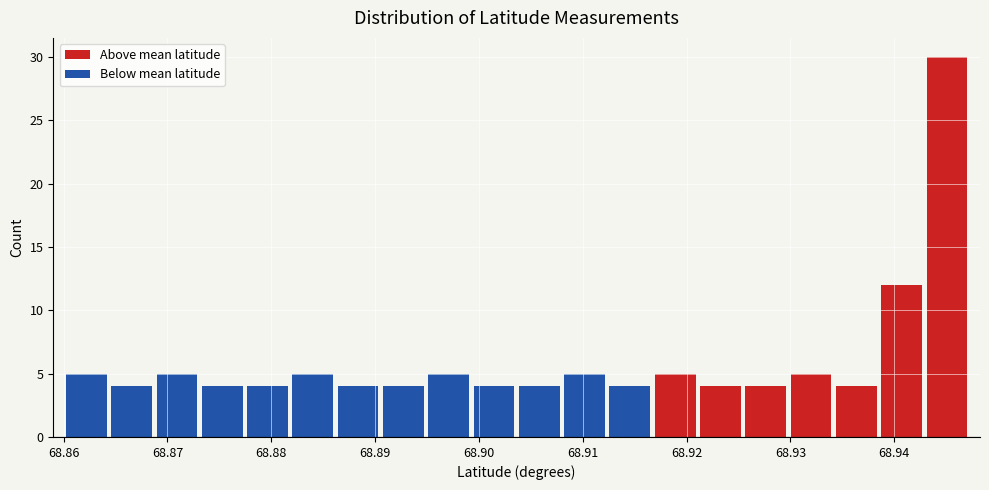

Which range on the x-axis has the tallest bar?

68.943 to 68.947